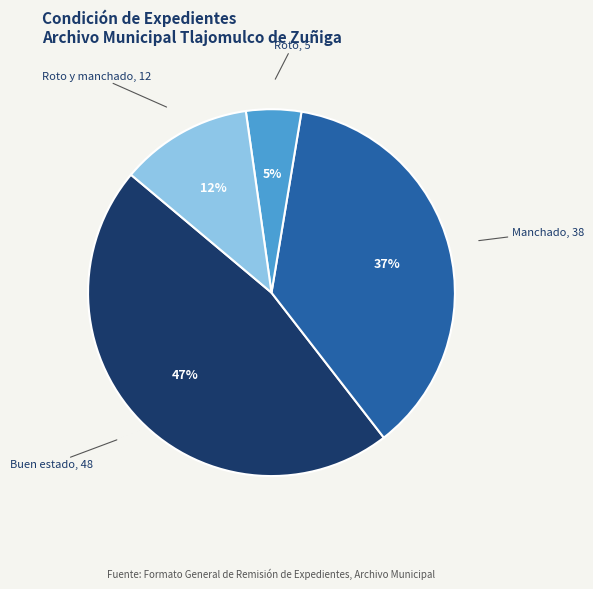

Is there a majority slice in this chart?

No